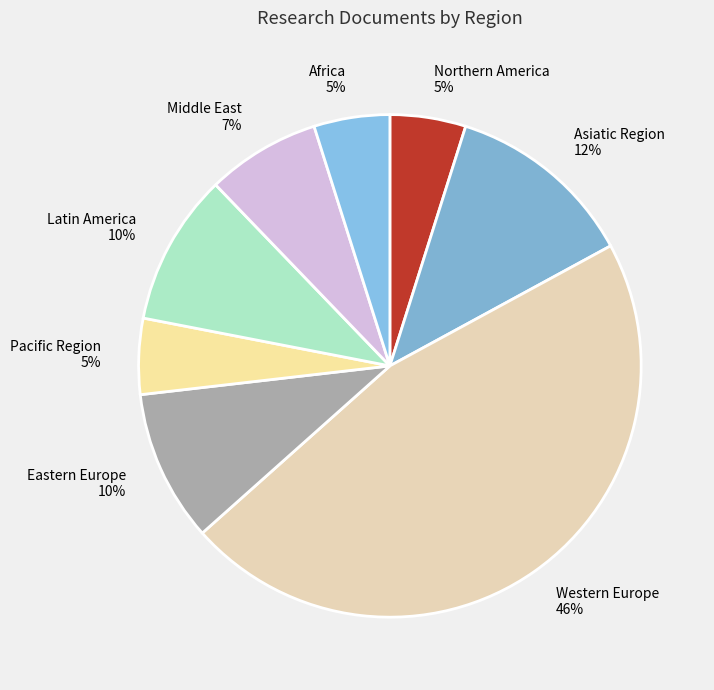

Does any single category account for the majority?

No